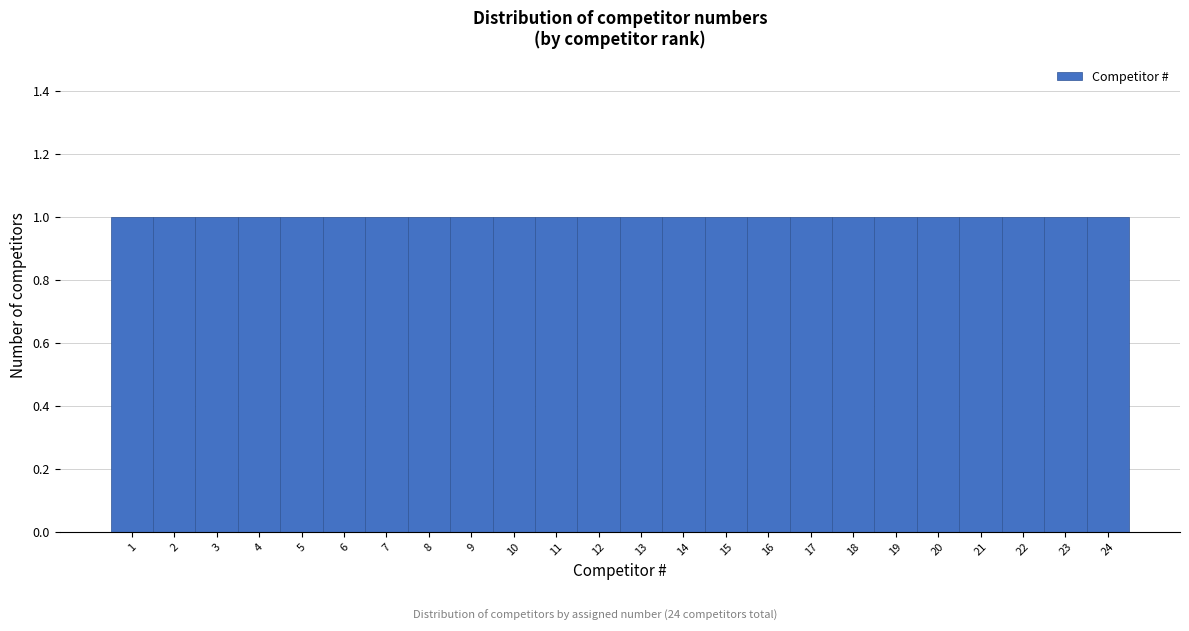

What is the height of the bar covering 0.5 to 1.5 on the x-axis? The values are not printed on the chart, so give them approximately, as read against the axis.

1